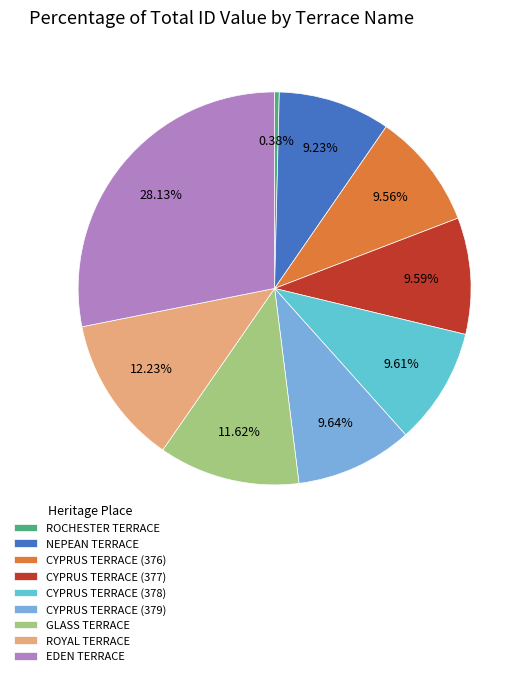

To the nearest percent, what portion does CYPRUS TERRACE (376) represent?

10%